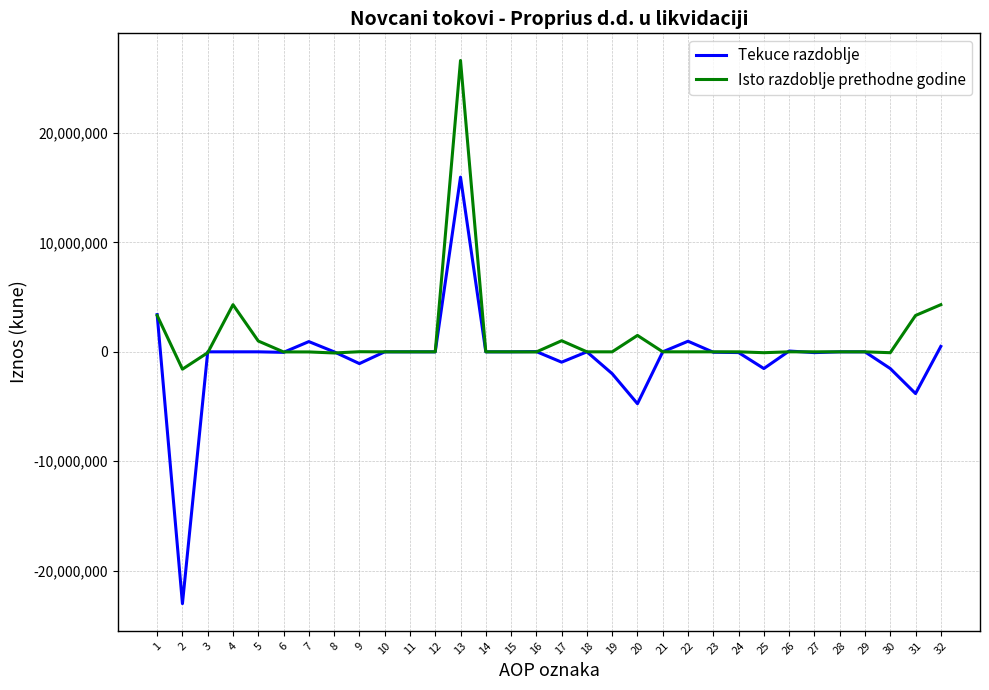

What is the difference between the Tekuce razdoblje values at 2 and 26?

23100830